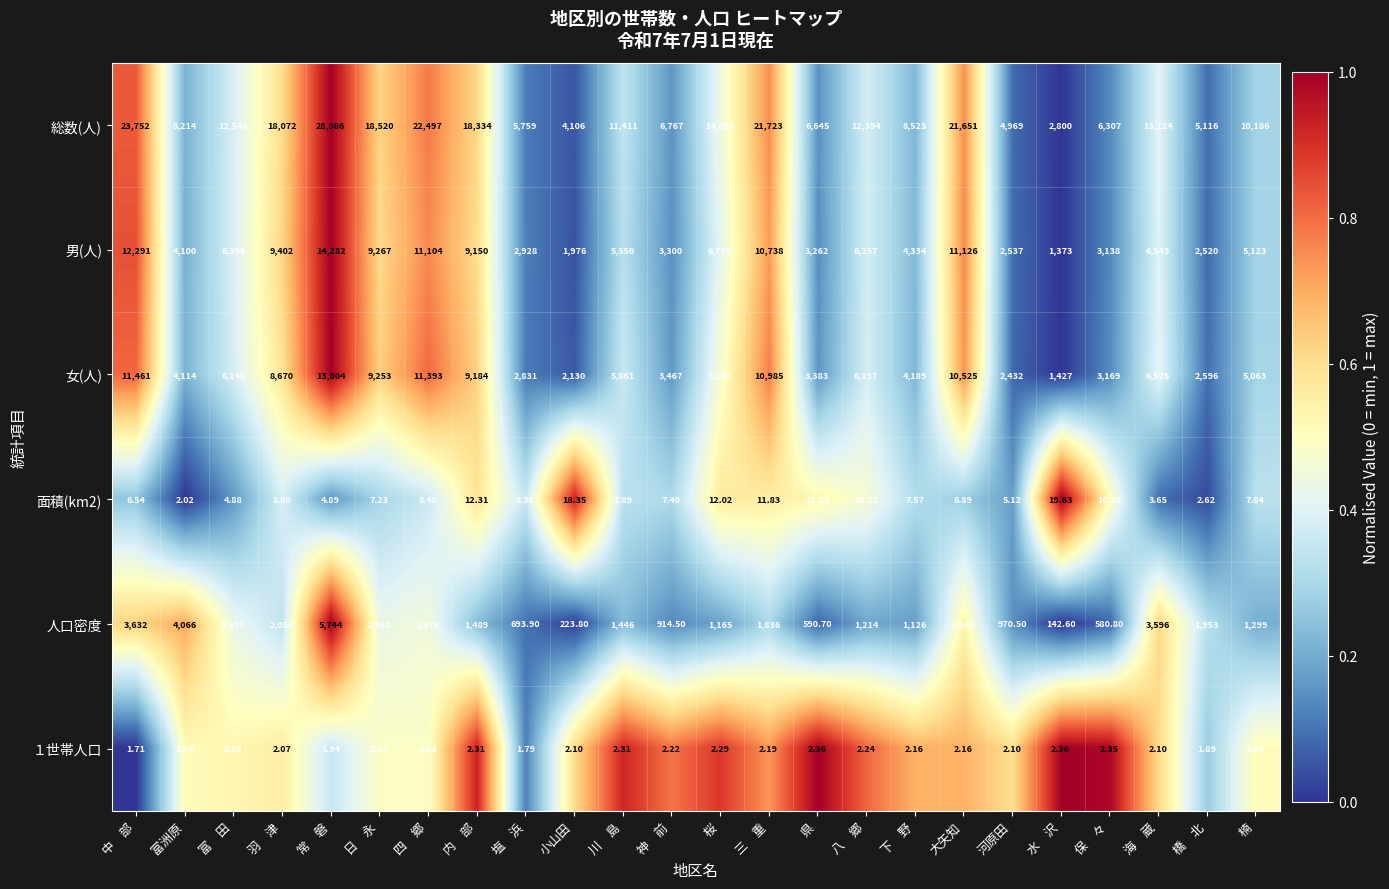

What is the total value across all series at 常　磐?

61922.8